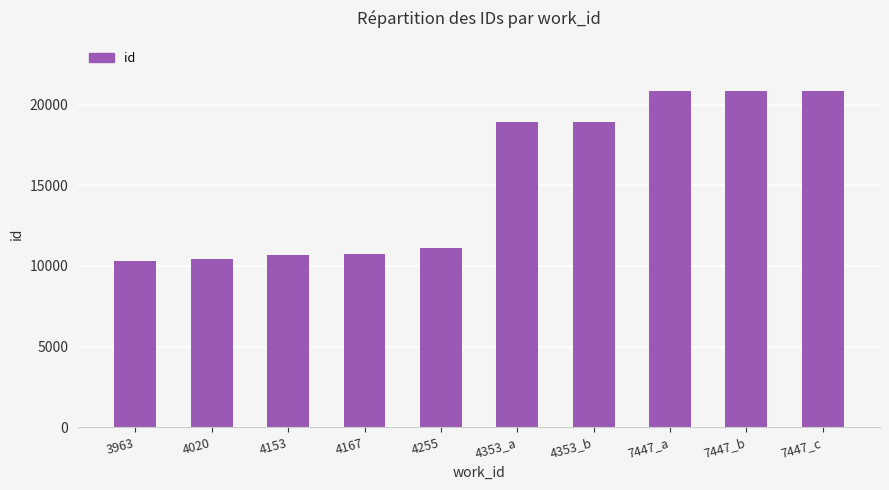

True or false: the data shows 32781 at 4353_b.

False